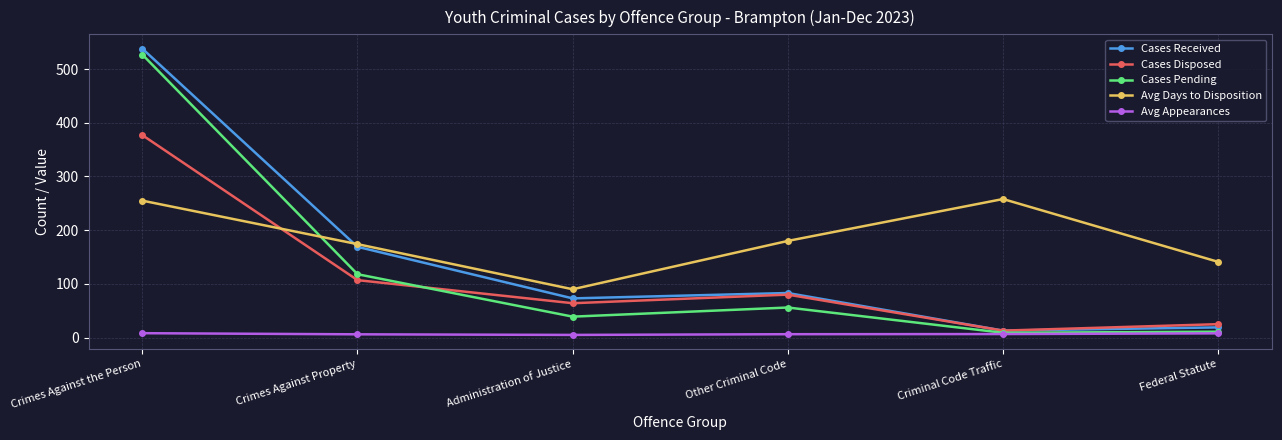

What is the label of the 6th point from the right?

Crimes Against the Person